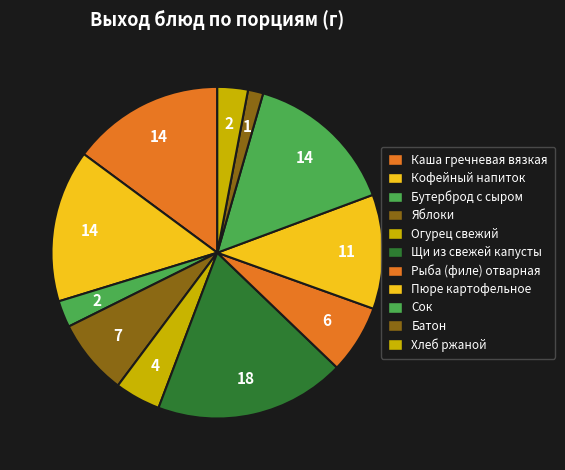

Count the number of slices in the pie.

11